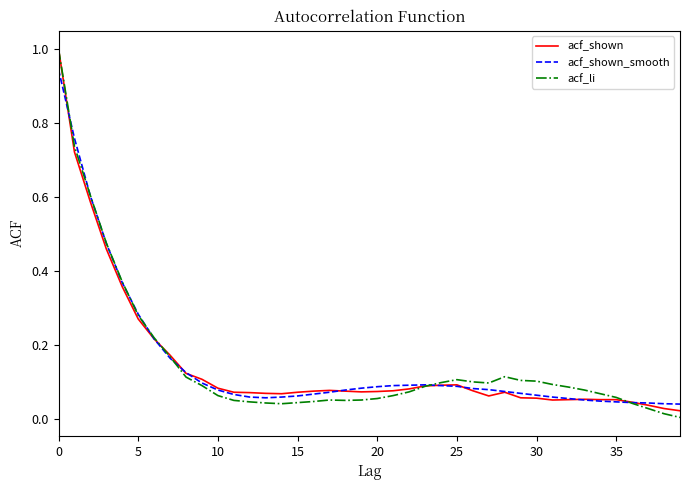

What are all the series names shown in the legend?

acf_shown, acf_shown_smooth, acf_li